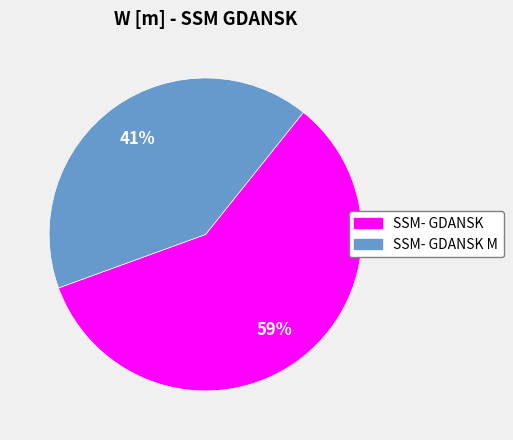

Is there a majority slice in this chart?

Yes